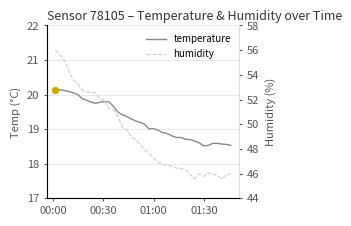

At how many categories does at least one series exceed 31?

40